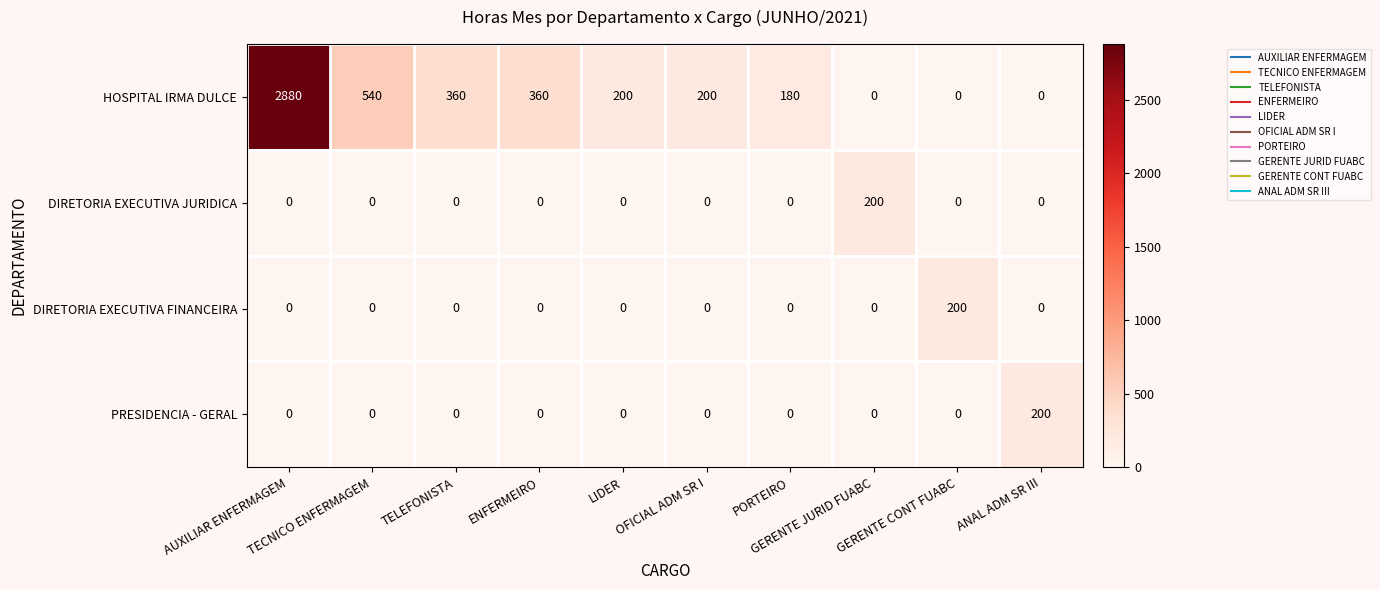

Which series has the largest total across all categories?

HOSPITAL IRMA DULCE